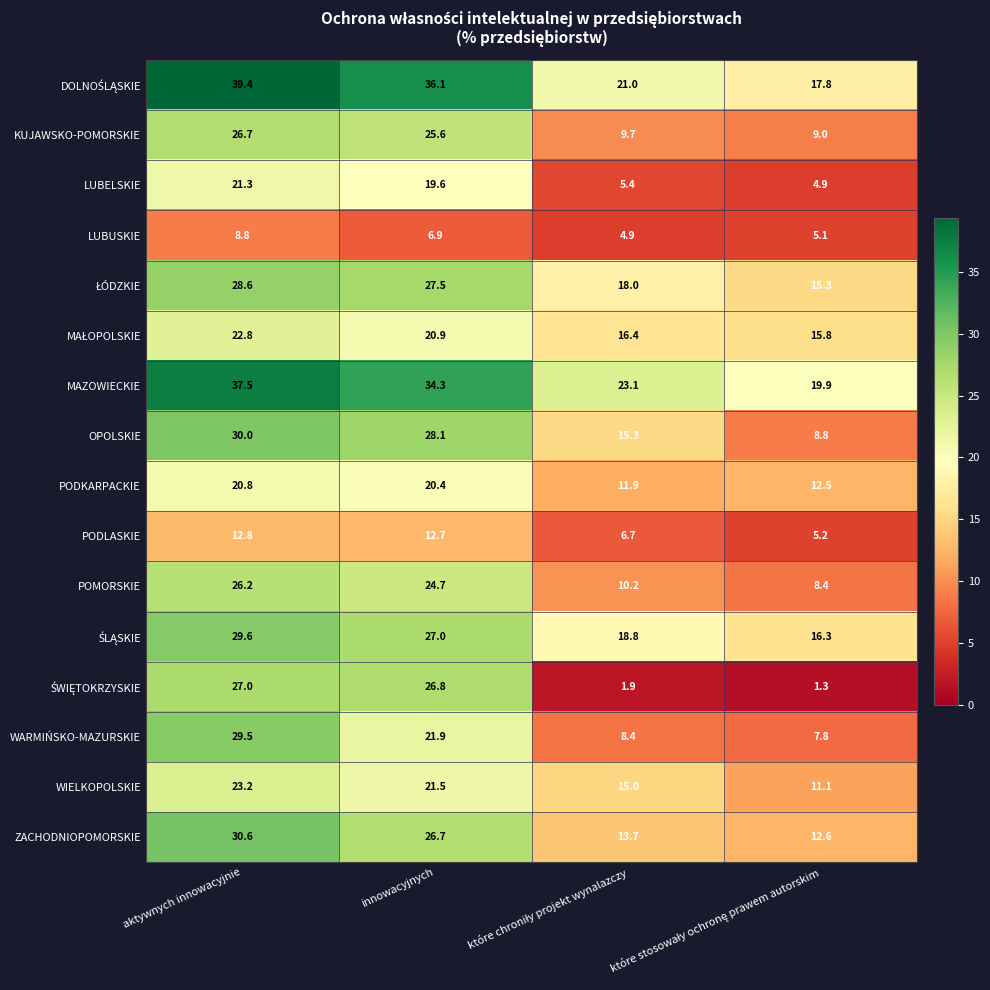

What is the difference between the second highest and minimum values in the WARMIŃSKO-MAZURSKIE series?

14.1